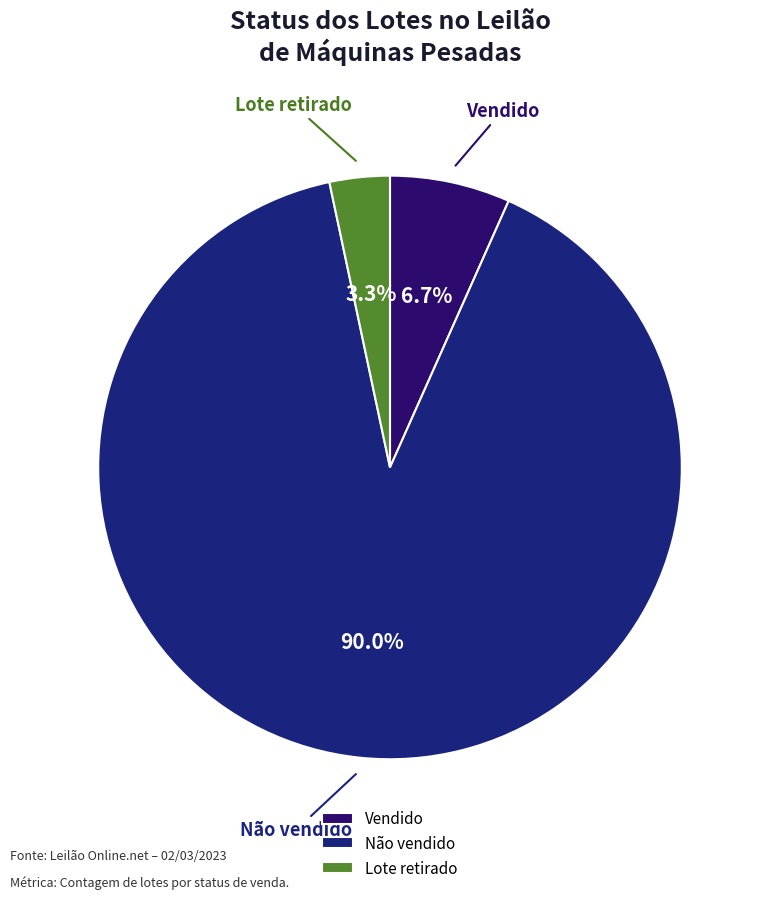

True or false: Lote retirado accounts for 3% of the total.

True